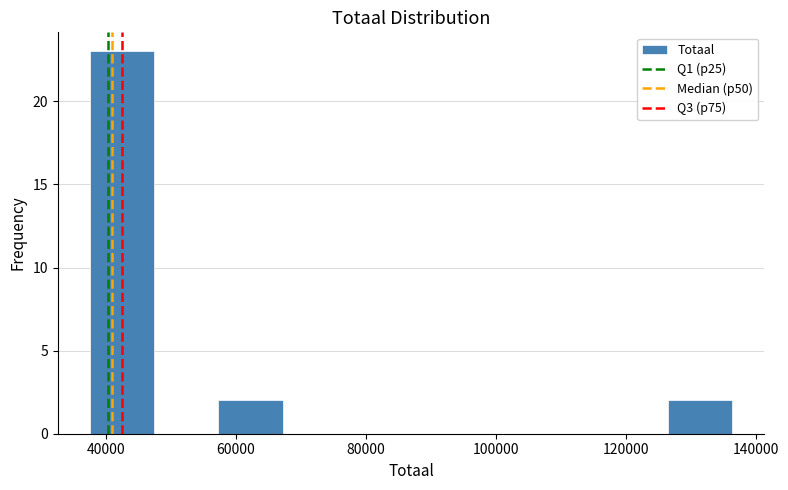

Over which range of the x-axis is the bar tallest?

38000 to 48000